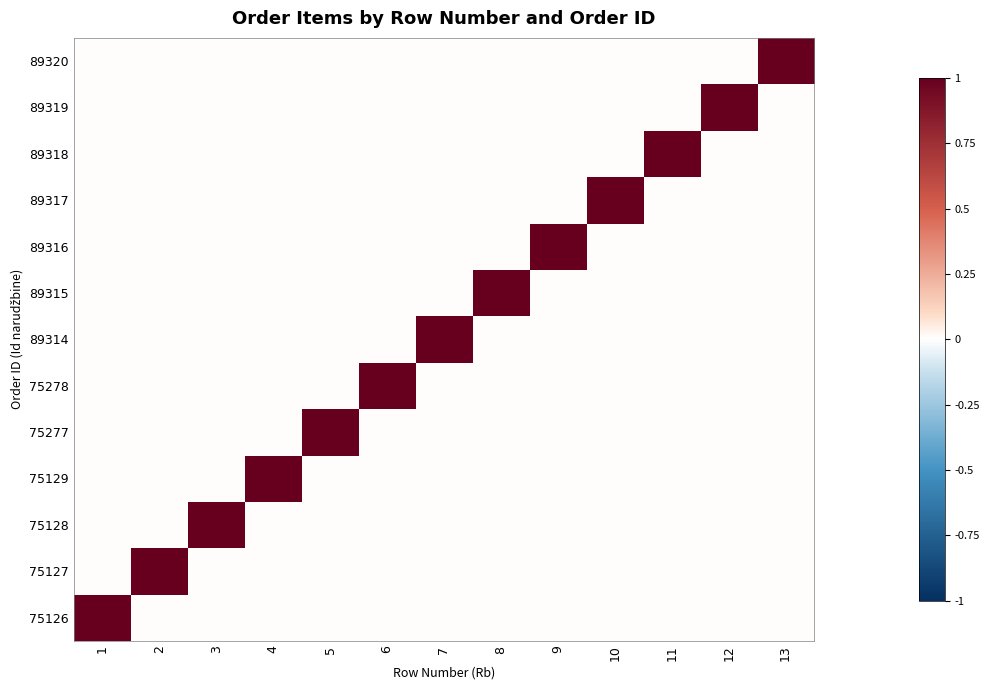

What is the greatest value displayed?

1